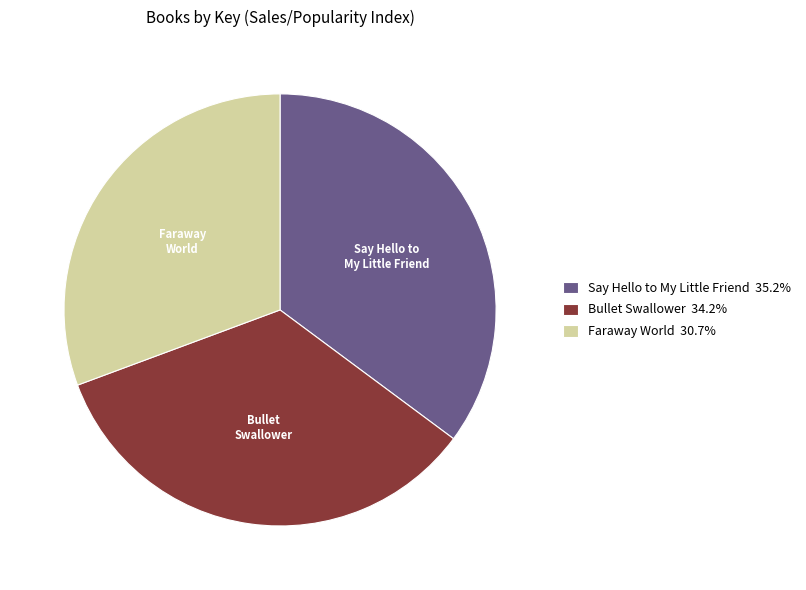

Between Faraway World and Say Hello to My Little Friend, which is larger?

Say Hello to My Little Friend